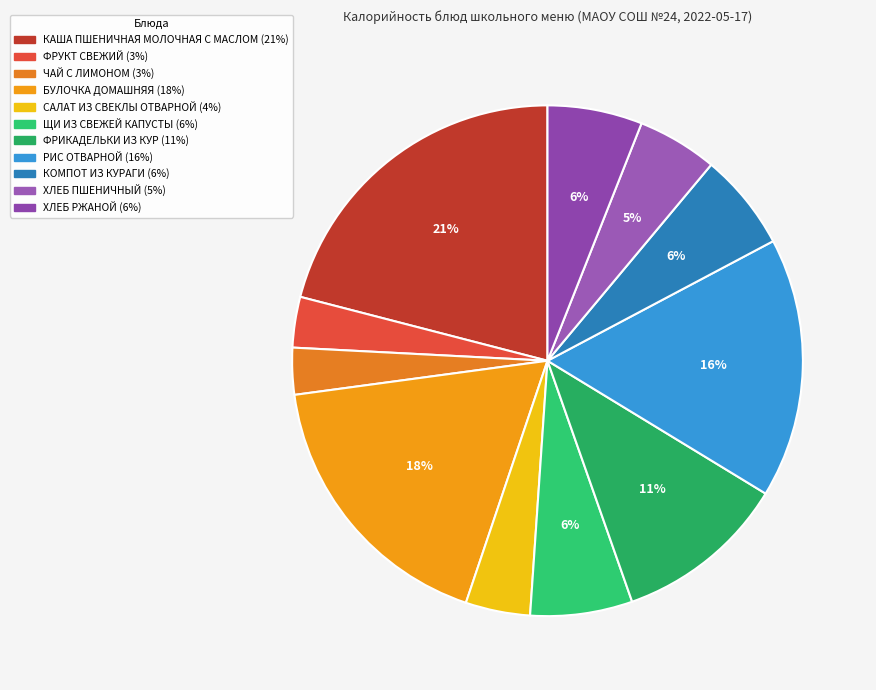

Which has a higher value, ЧАЙ С ЛИМОНОМ or САЛАТ ИЗ СВЕКЛЫ ОТВАРНОЙ?

САЛАТ ИЗ СВЕКЛЫ ОТВАРНОЙ